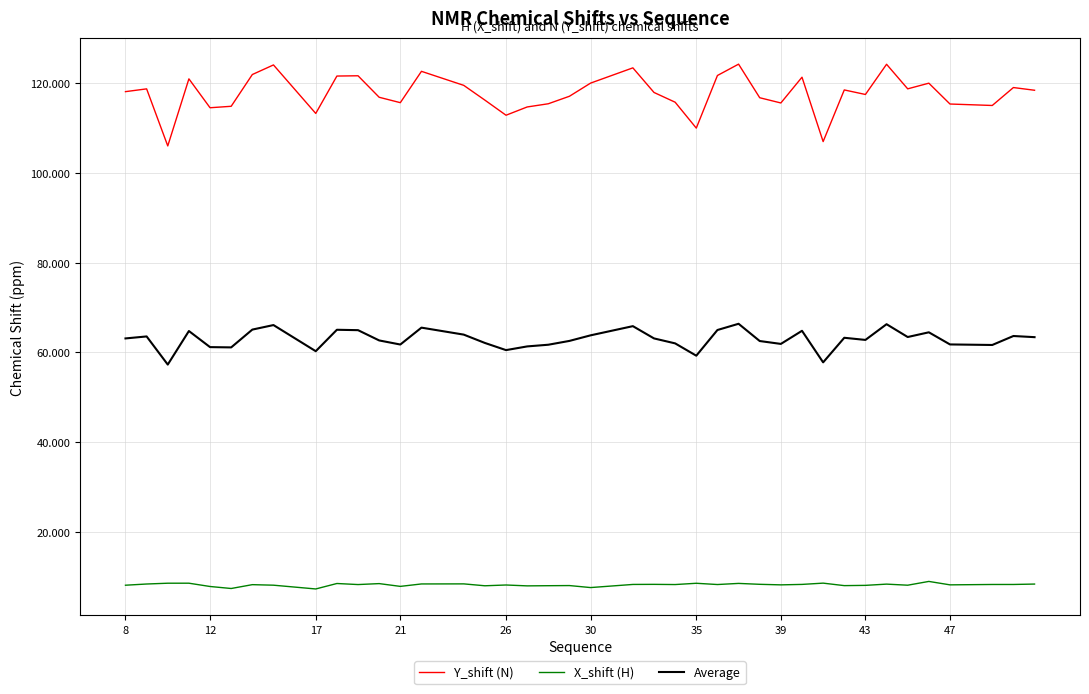

True or false: Y_shift (N) and Average cross at least once.

False